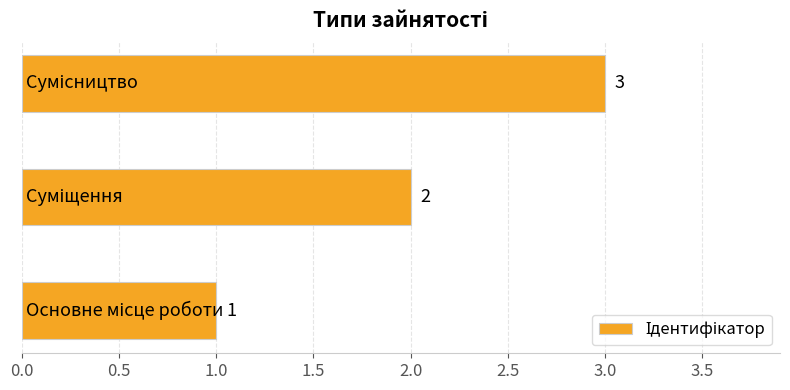

What is the sum of all values?

6